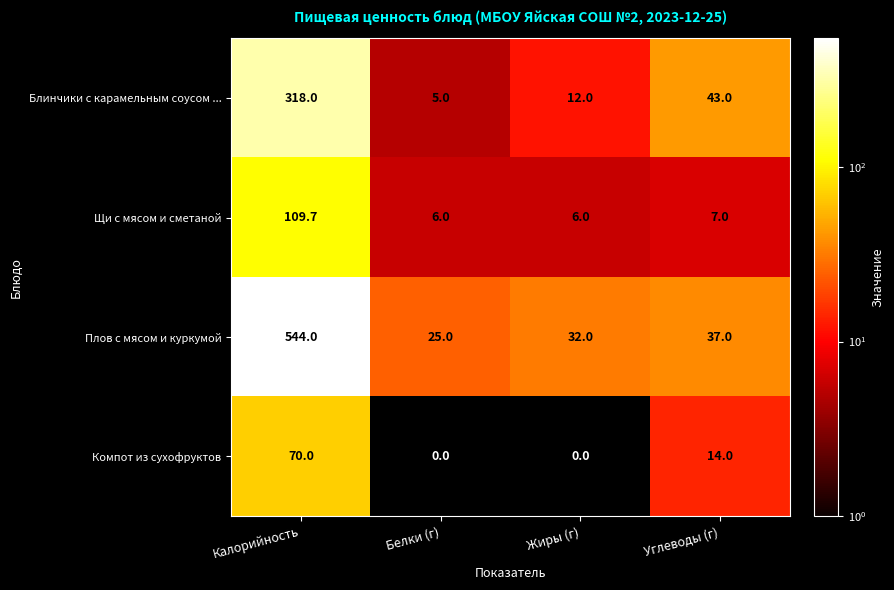

What is the maximum value shown in the chart?

544.0